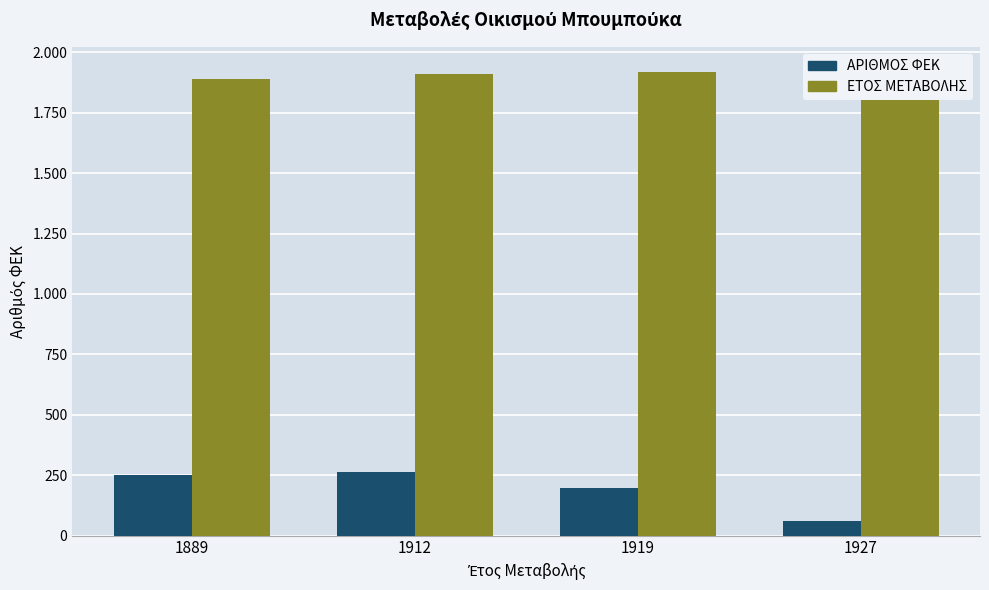

What is the maximum value shown in the chart?

1927